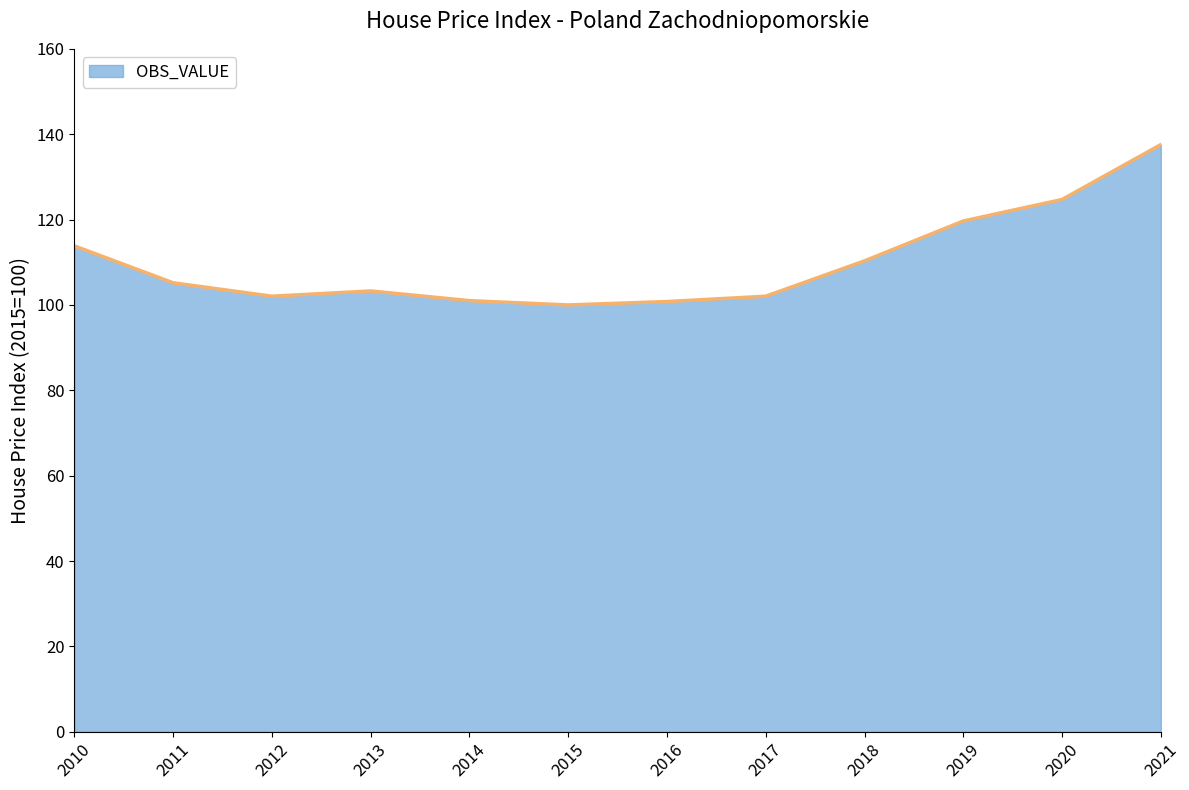

Where is the data nearest to the value 118?

2019